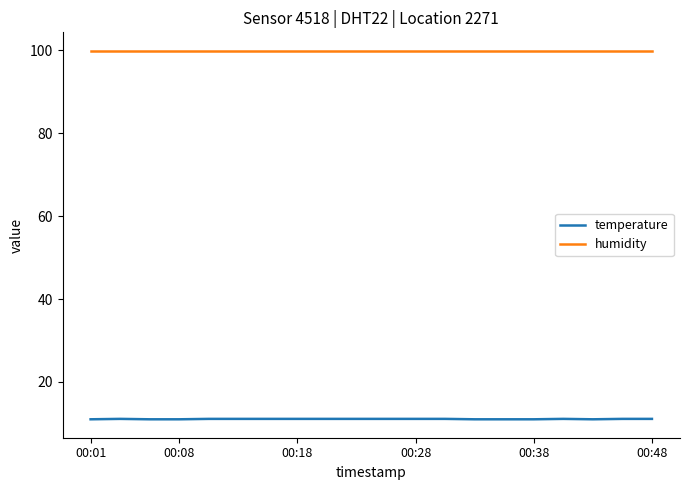

Rank the series by their average value, from highest to lowest.

humidity, temperature